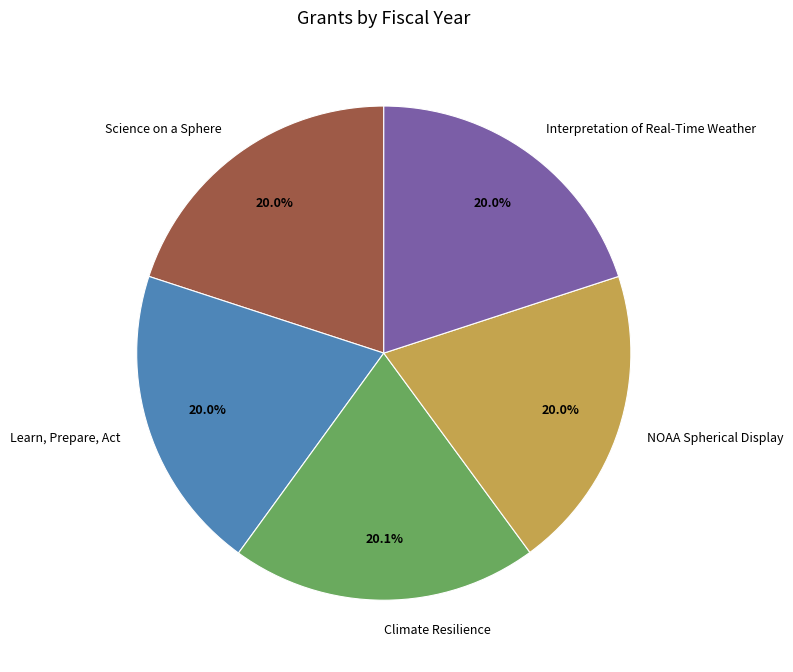

Does any single category account for the majority?

No